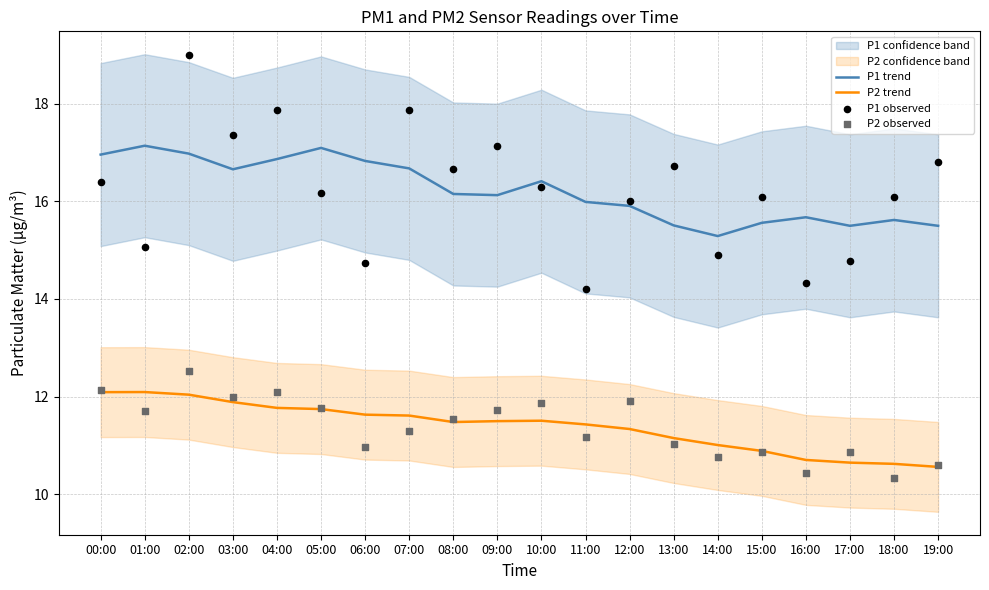

What is the total value across all series at 05:00?

56.8